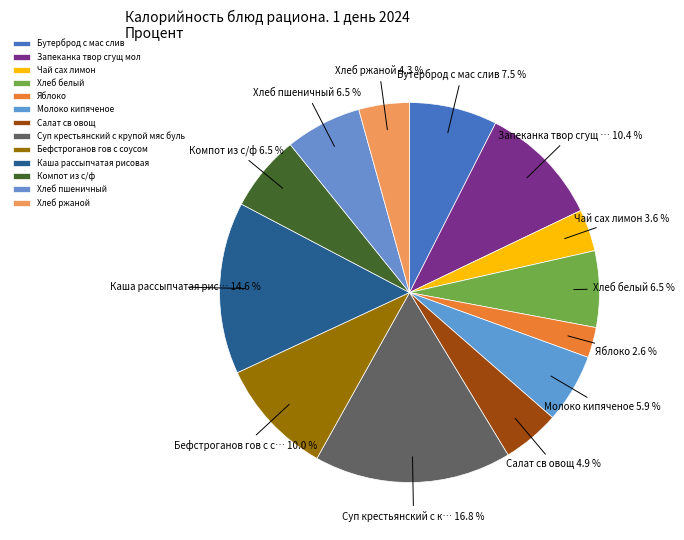

Approximately how many times larger is the value at Молоко кипяченое compared to Суп крестьянский с крупой мяс буль?

0.4